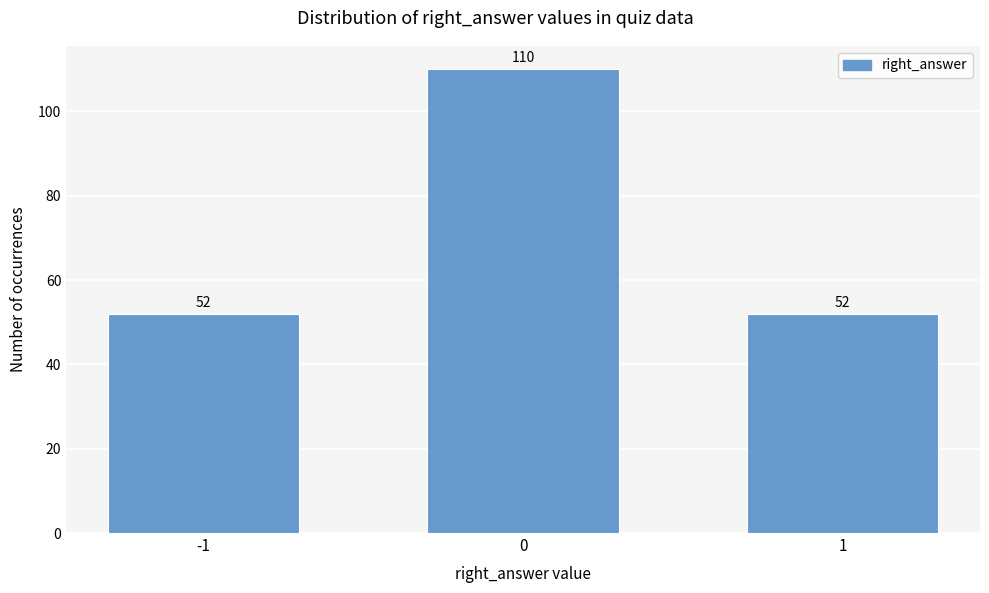

Reading left to right, extract all data points from this chart.

52	110	52